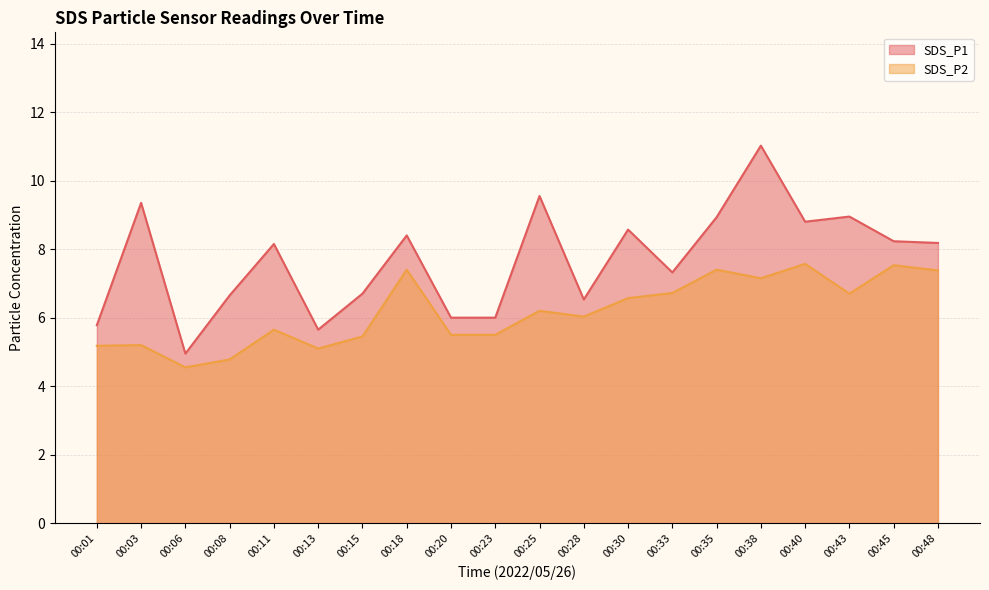

Which series has the largest range (max minus min)?

SDS_P1